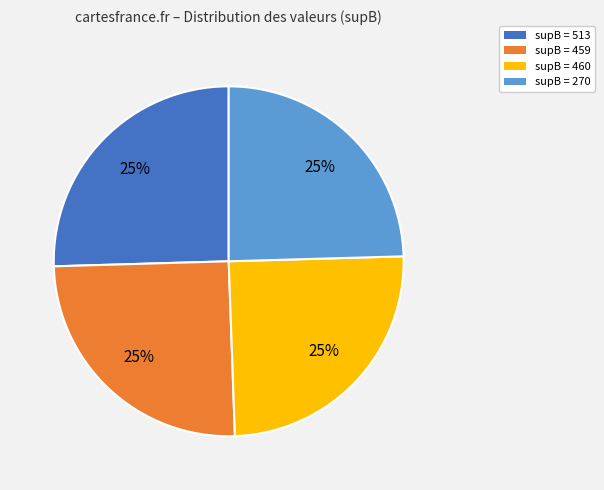

To the nearest percent, what is the average slice percentage?

25%